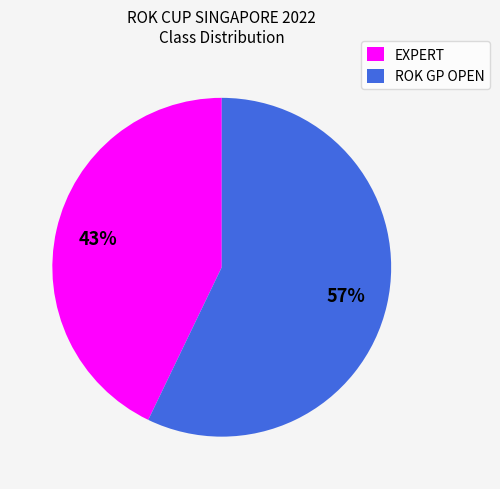

Between EXPERT and ROK GP OPEN, which is larger?

ROK GP OPEN